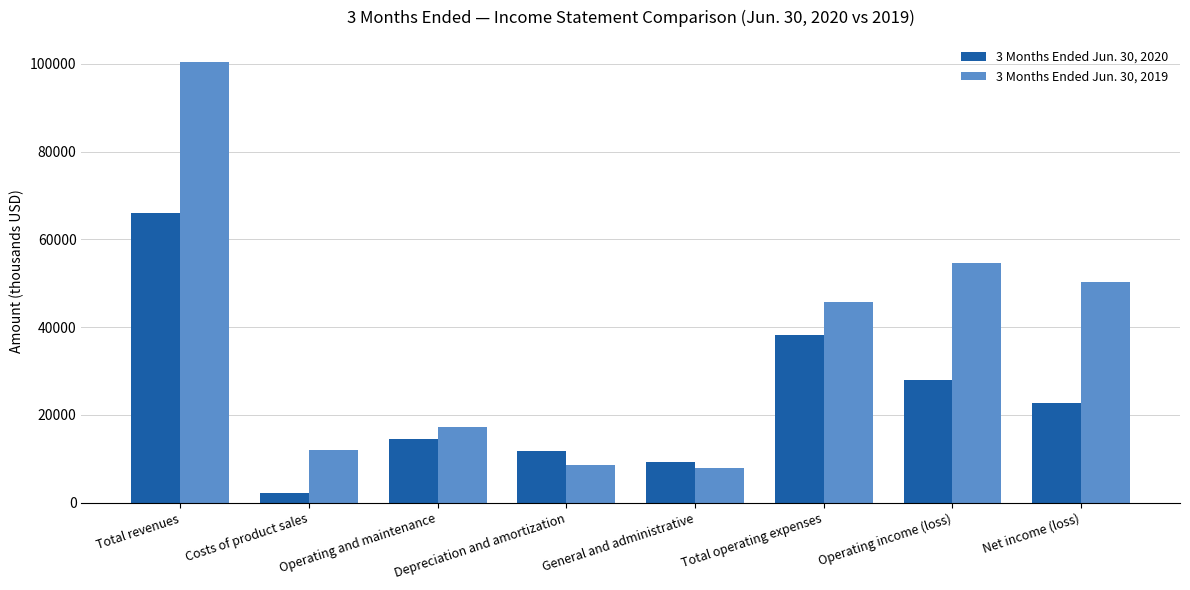

Which series has the largest range (max minus min)?

3 Months Ended Jun. 30, 2019